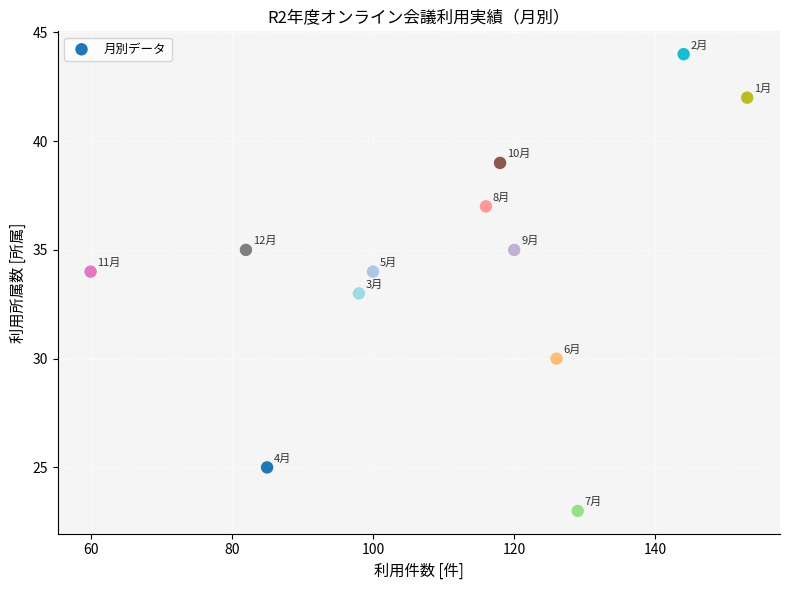

What is the range of X values (max minus min)?

93